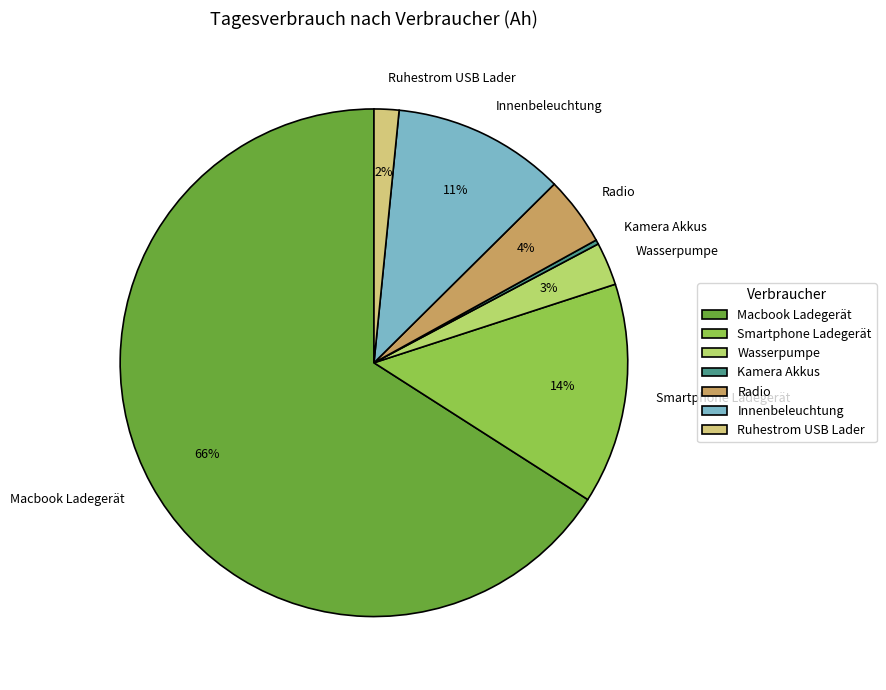

Between Wasserpumpe and Radio, which is larger?

Radio